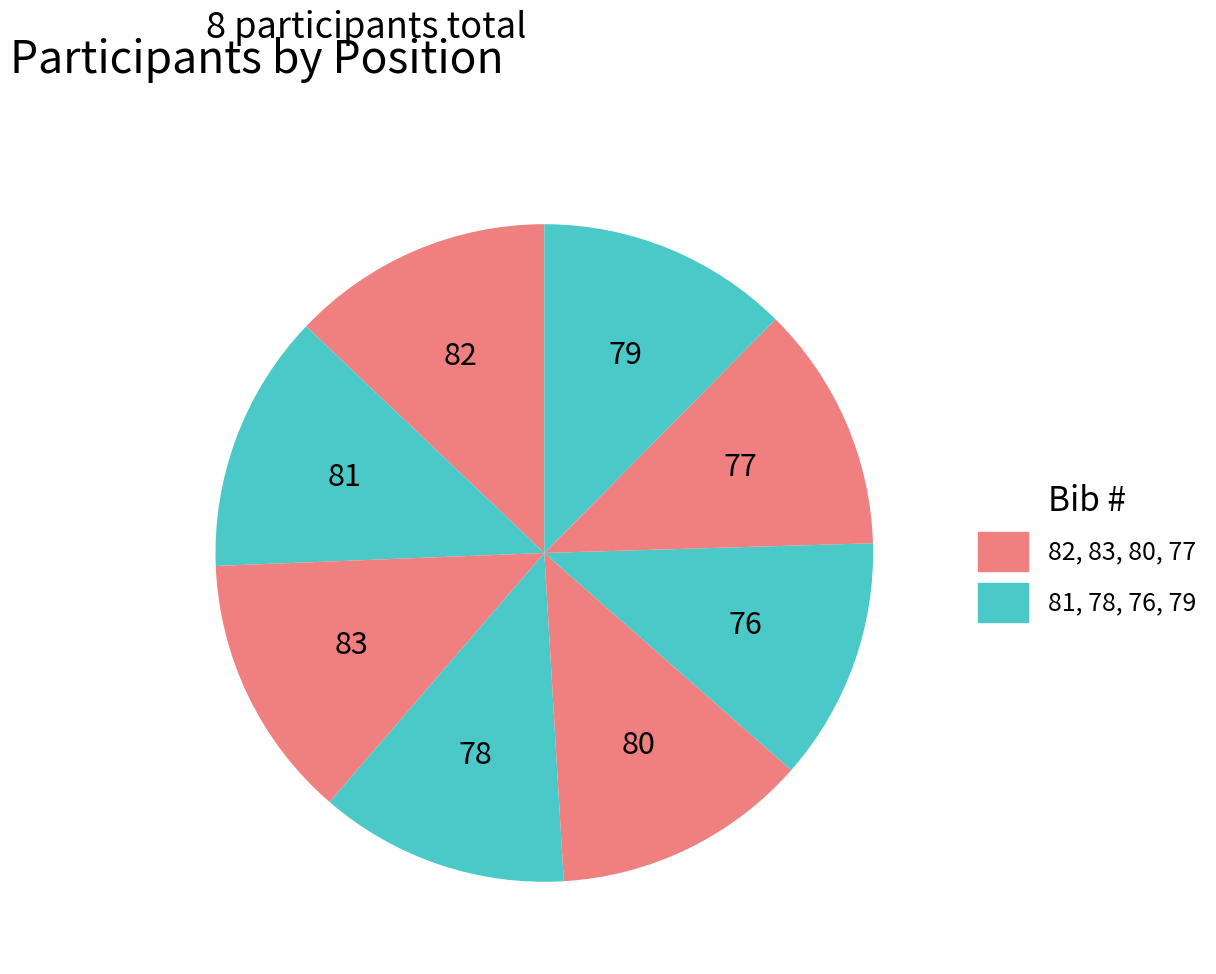

How many slices are in this pie chart?

8